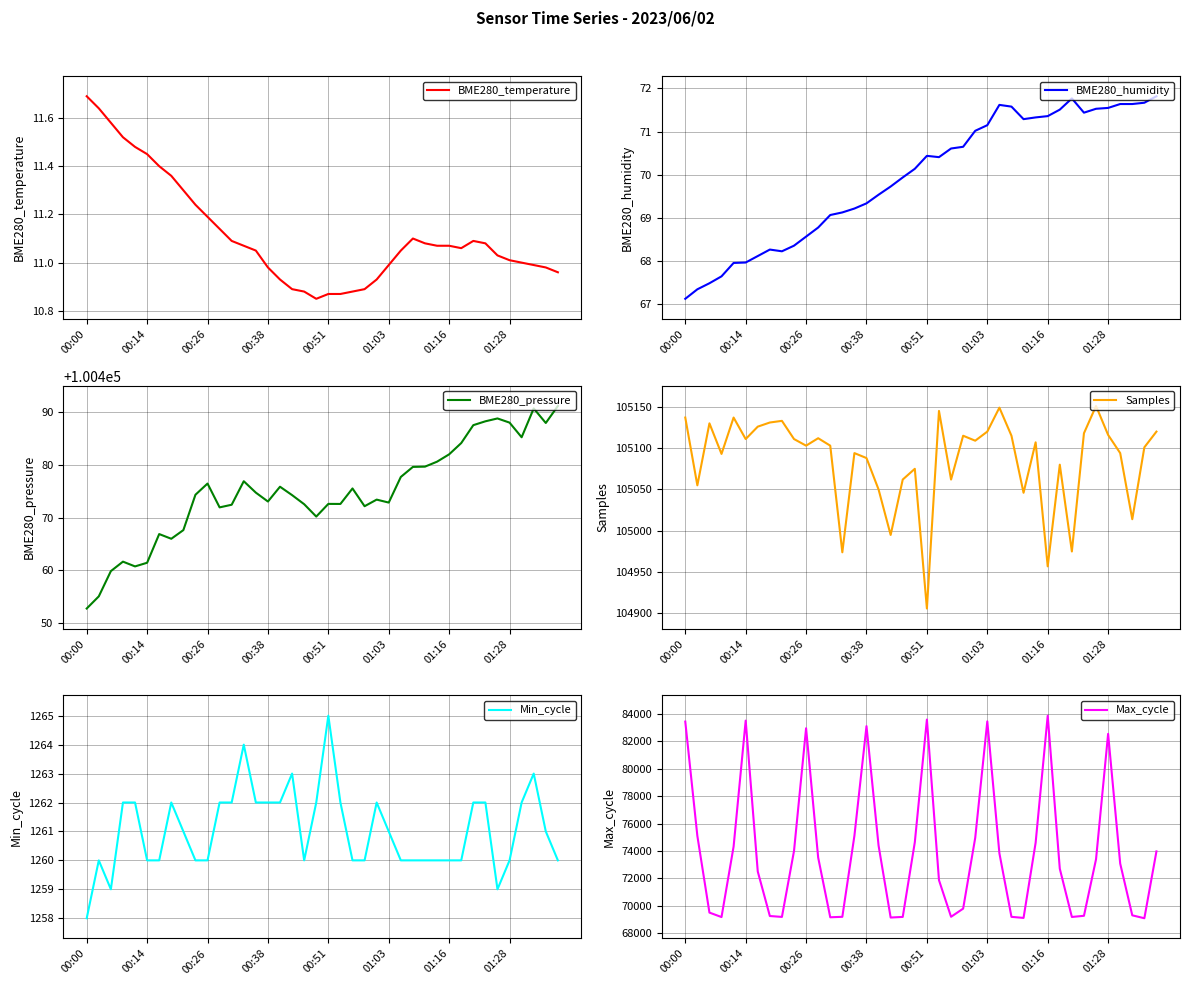

The value of BME280_temperature at 00:38 is 14.3. True or false?

False